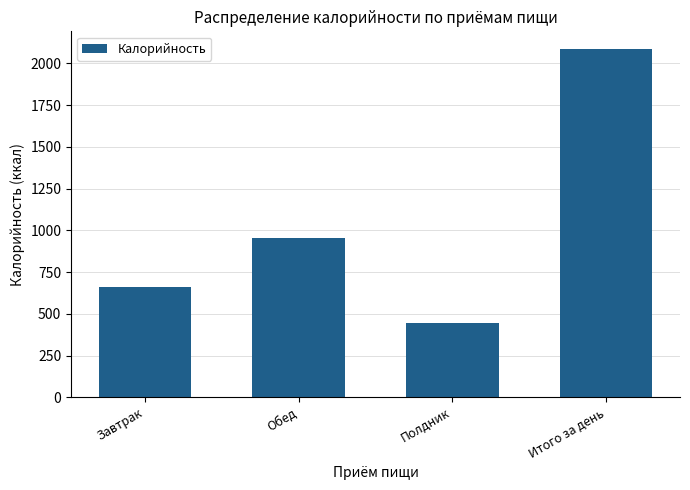

What is the sum of the values at Обед and Итого за день?

3044.6